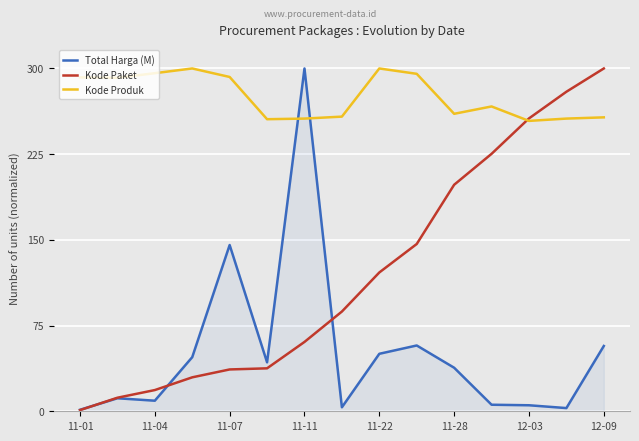

What are all the series names shown in the legend?

Total Harga (M), Kode Paket, Kode Produk